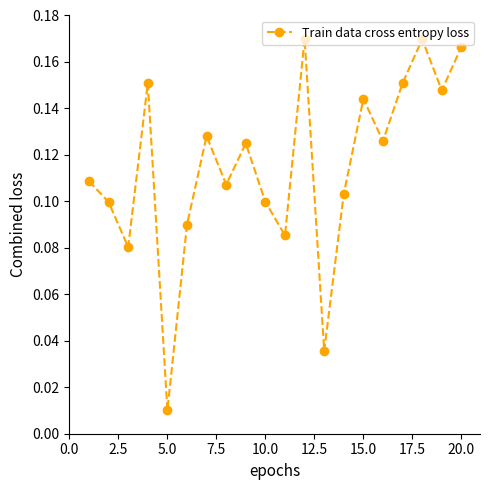

True or false: there are more than 2 points higher than both neighbors.

True